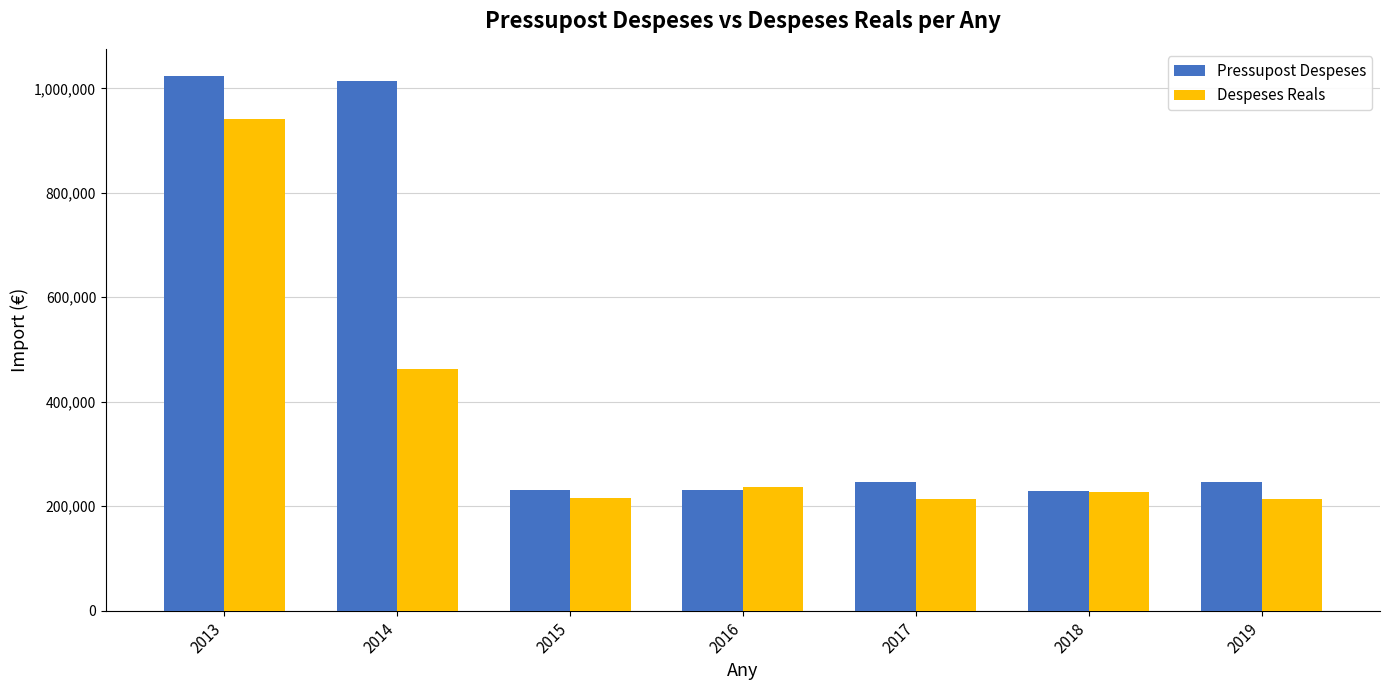

What is the sum of all Despeses Reals values?

2509319.6